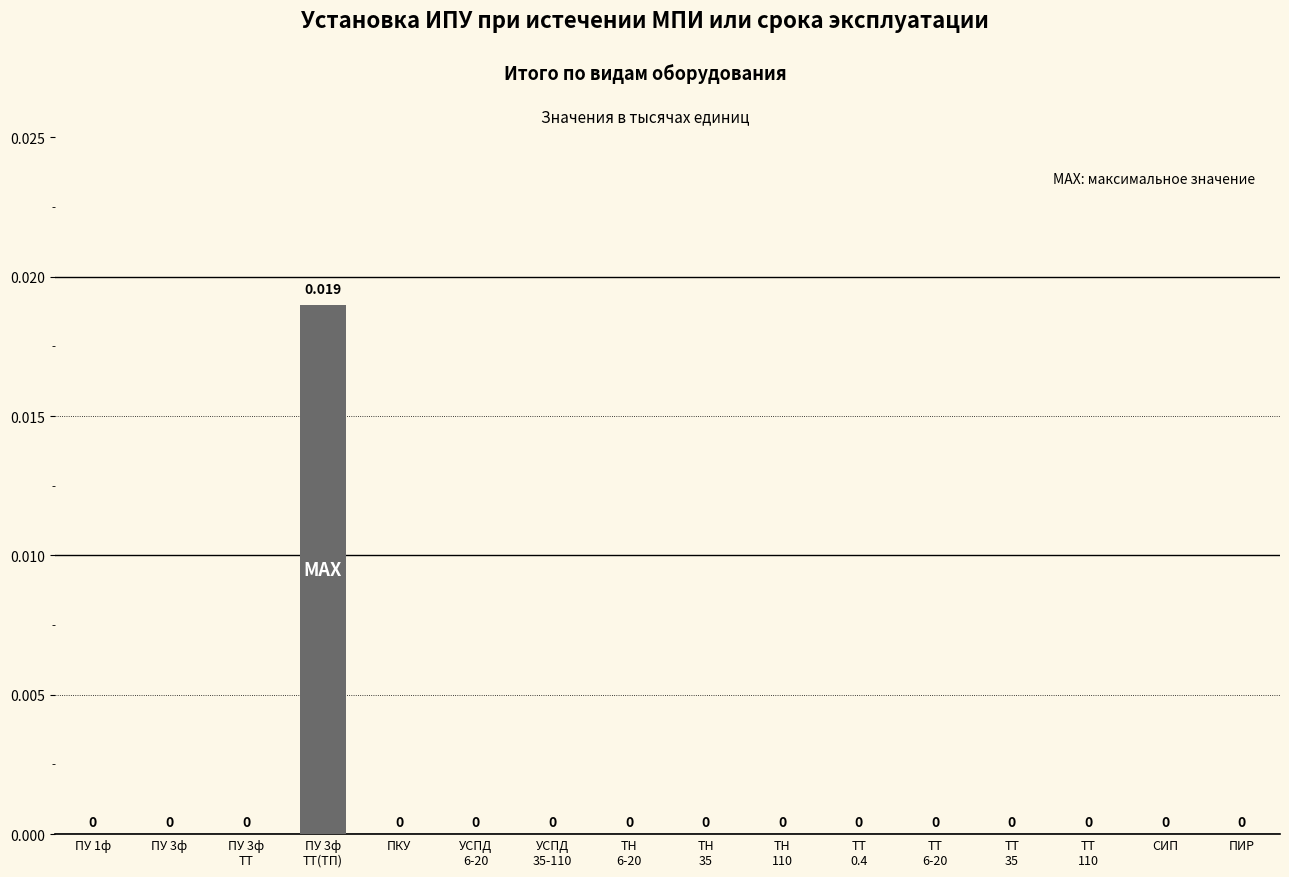

How many distinct data groups are displayed?

1